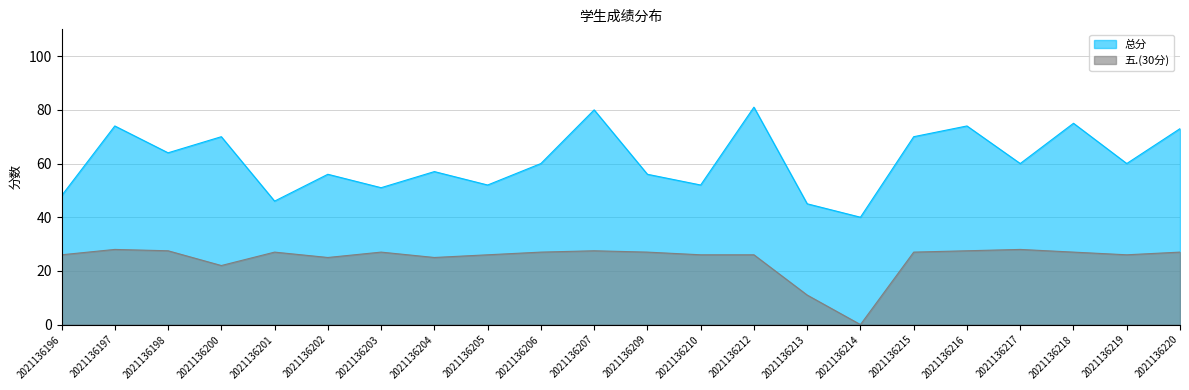

List the labels in order of 总分 value, largest first.

2021136212, 2021136207, 2021136218, 2021136197, 2021136216, 2021136220, 2021136200, 2021136215, 2021136198, 2021136206, 2021136217, 2021136219, 2021136204, 2021136202, 2021136209, 2021136205, 2021136210, 2021136203, 2021136196, 2021136201, 2021136213, 2021136214